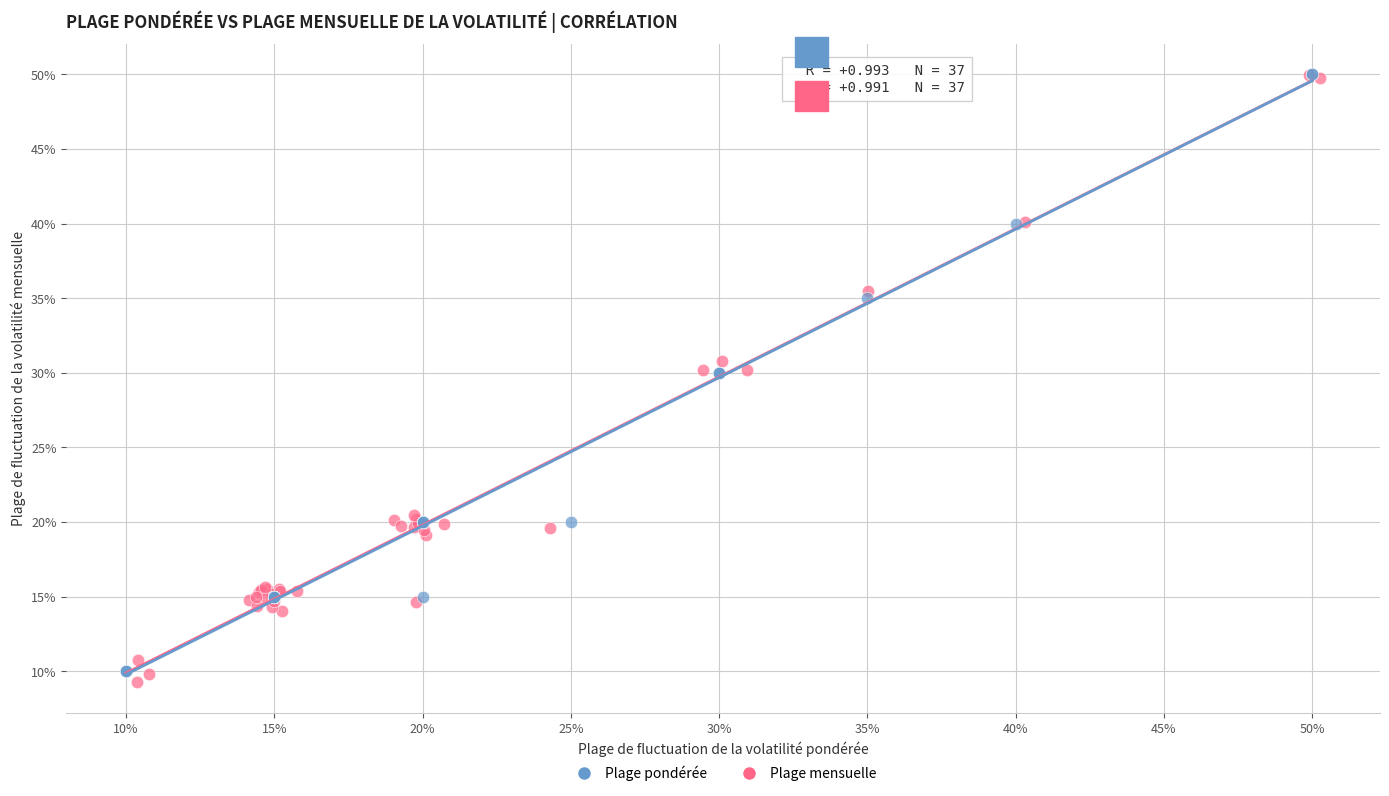

What are all the series names shown in the legend?

Plage pondérée, Plage mensuelle